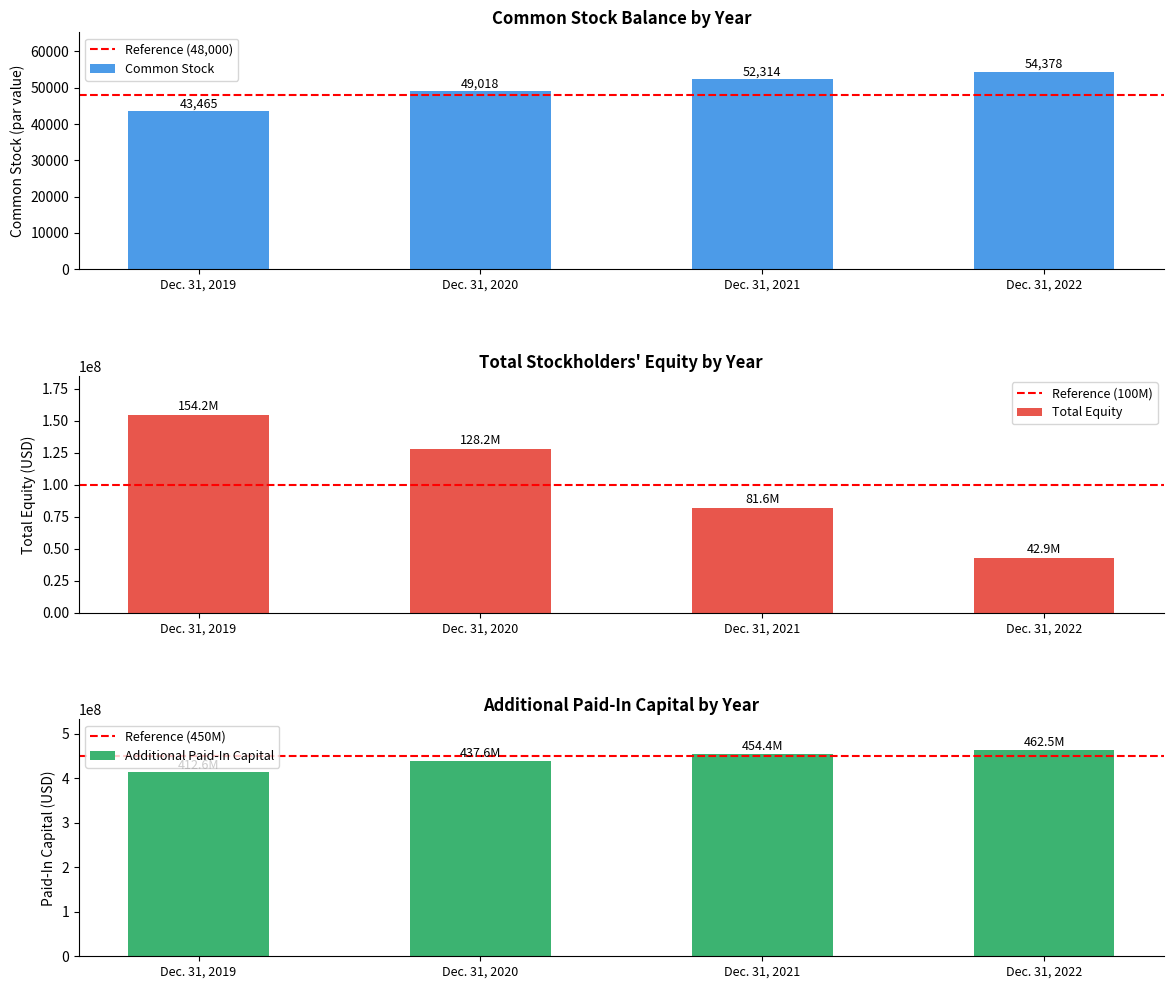

Where does the Accumulated Deficit series first go above 128219456?

Dec. 31, 2019